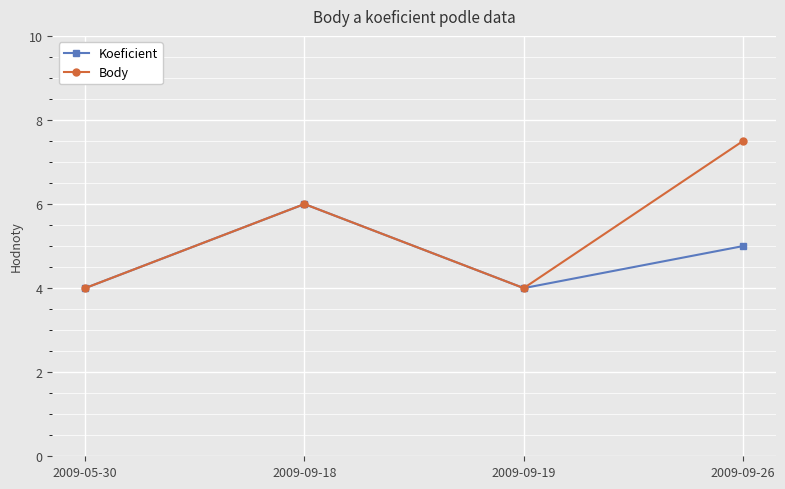

Count the Koeficient values in the range 4 to 6.

4